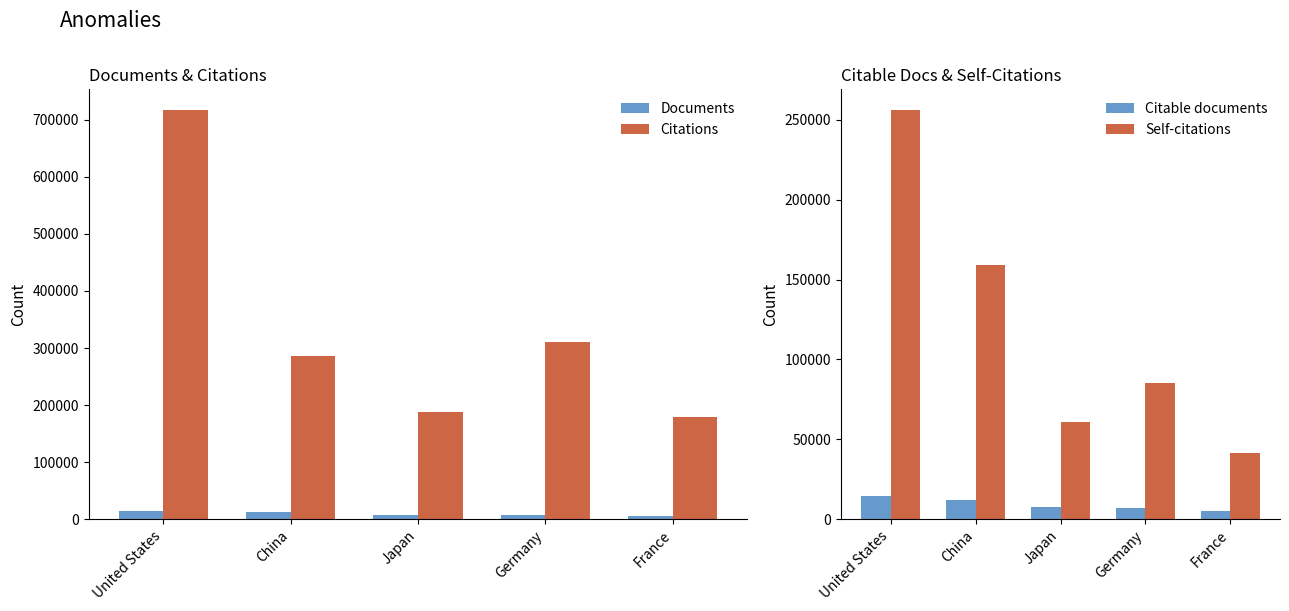

What is the average value of the Citations series?

336188